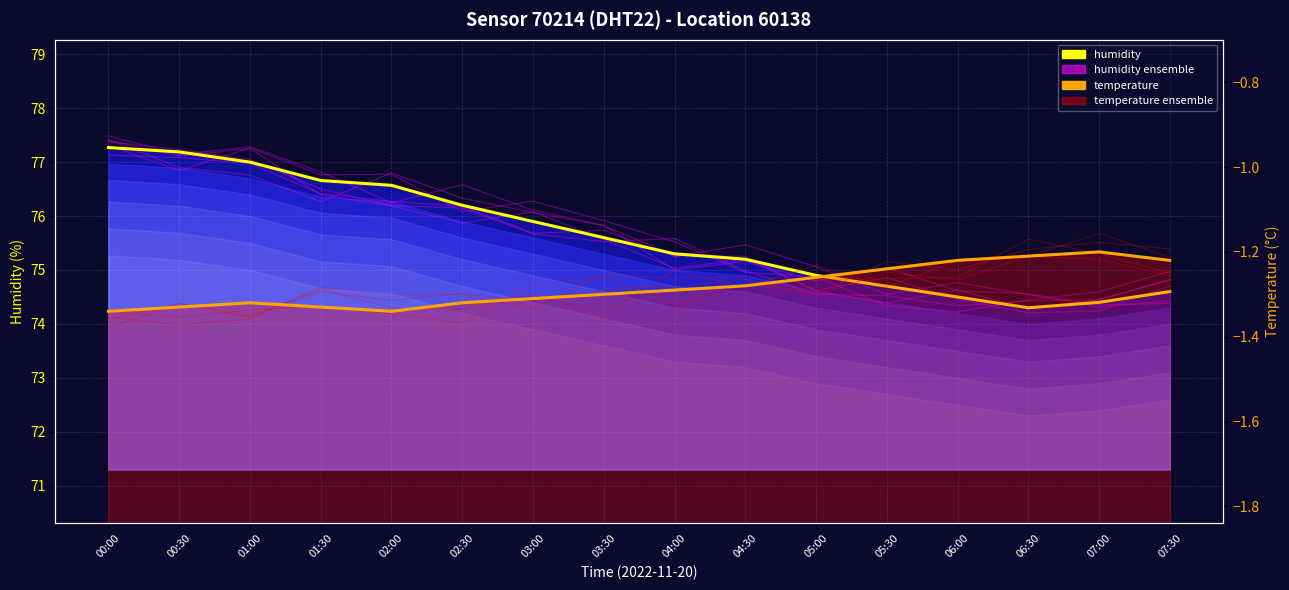

After their last crossing, which series has the higher values: humidity or ensemble_0?

humidity